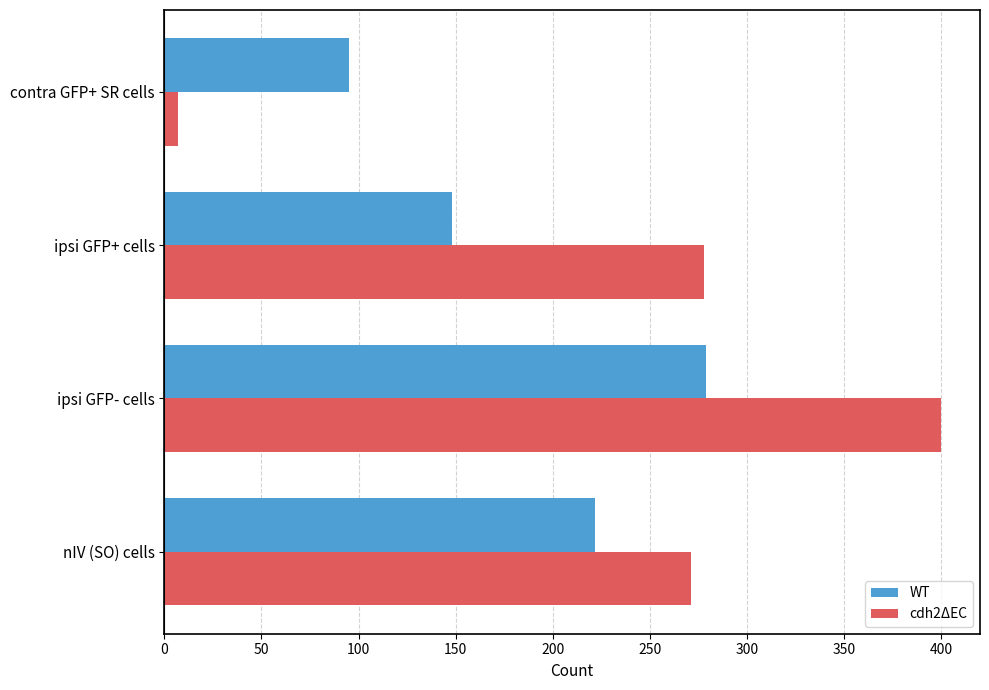

Rank the series by their average value, from lowest to highest.

WT, cdh2ΔEC